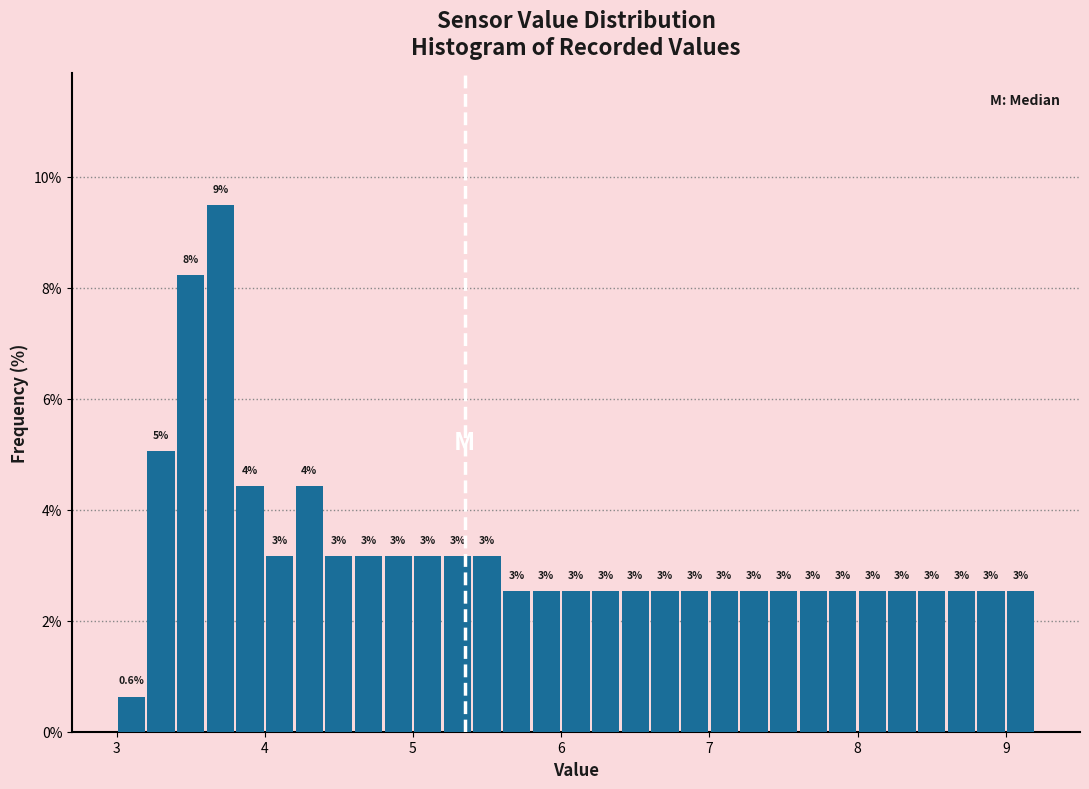

Around what value on the x-axis is the tallest bar? Give the approximate position of its centre, as read against the axis.

3.7